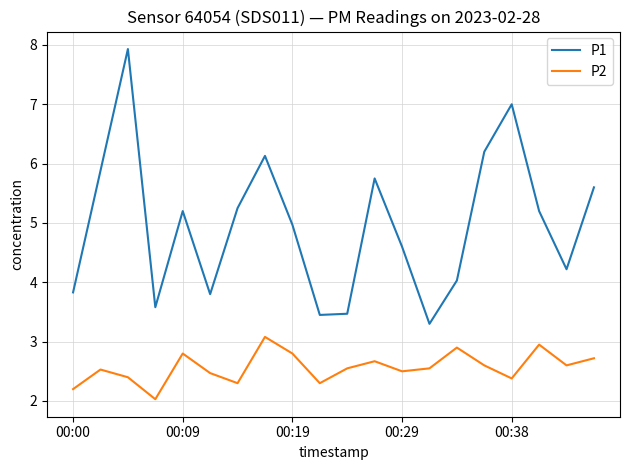

List the series in order of their overall mean, lowest first.

P2, P1